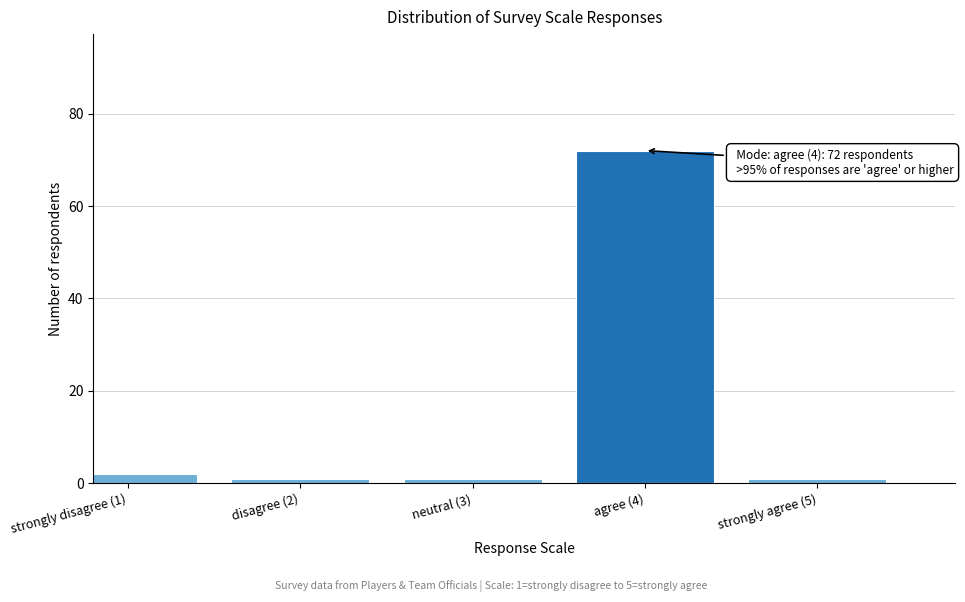

Reading left to right, extract all data points from this chart.

strongly disagree (1)=2	disagree (2)=1	neutral (3)=1	agree (4)=72	strongly agree (5)=1